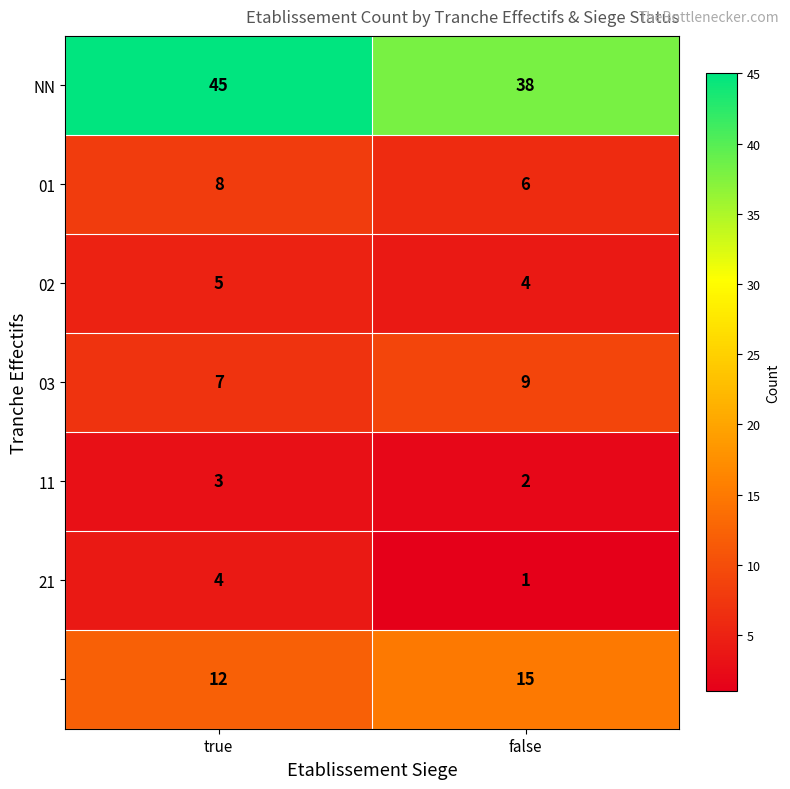

How many categories are shown in the chart?

2